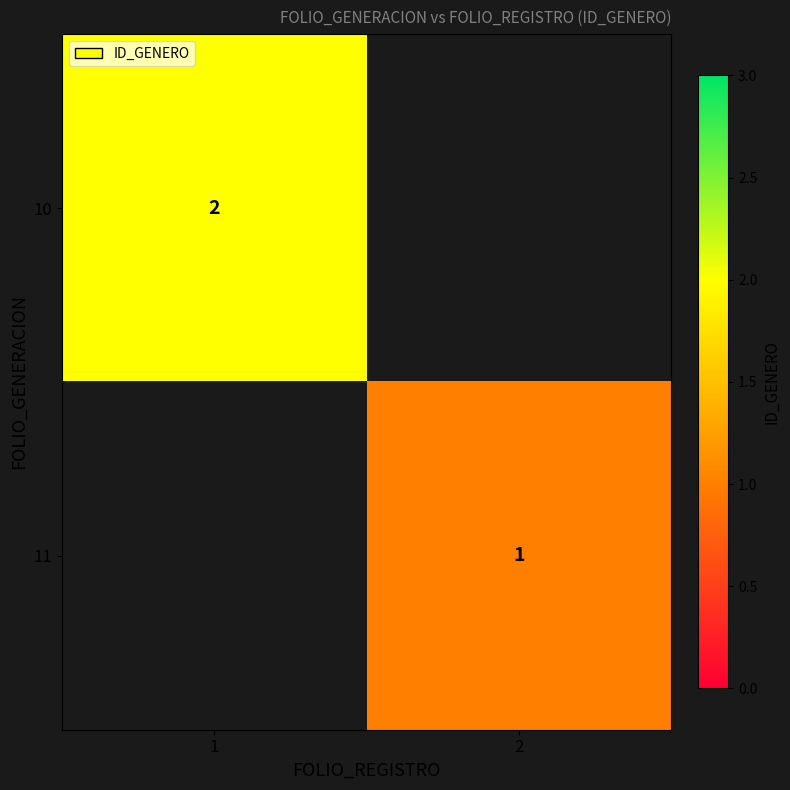

The 10 series shows 3 at 1. True or false?

False